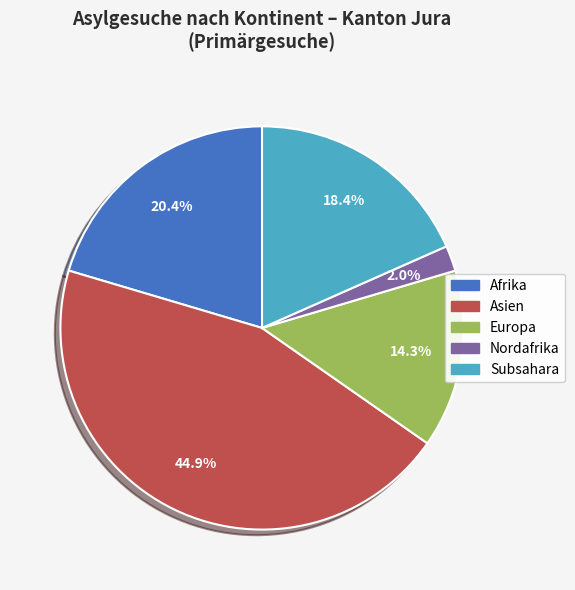

What percentage is the Subsahara slice, to the nearest percent?

18%